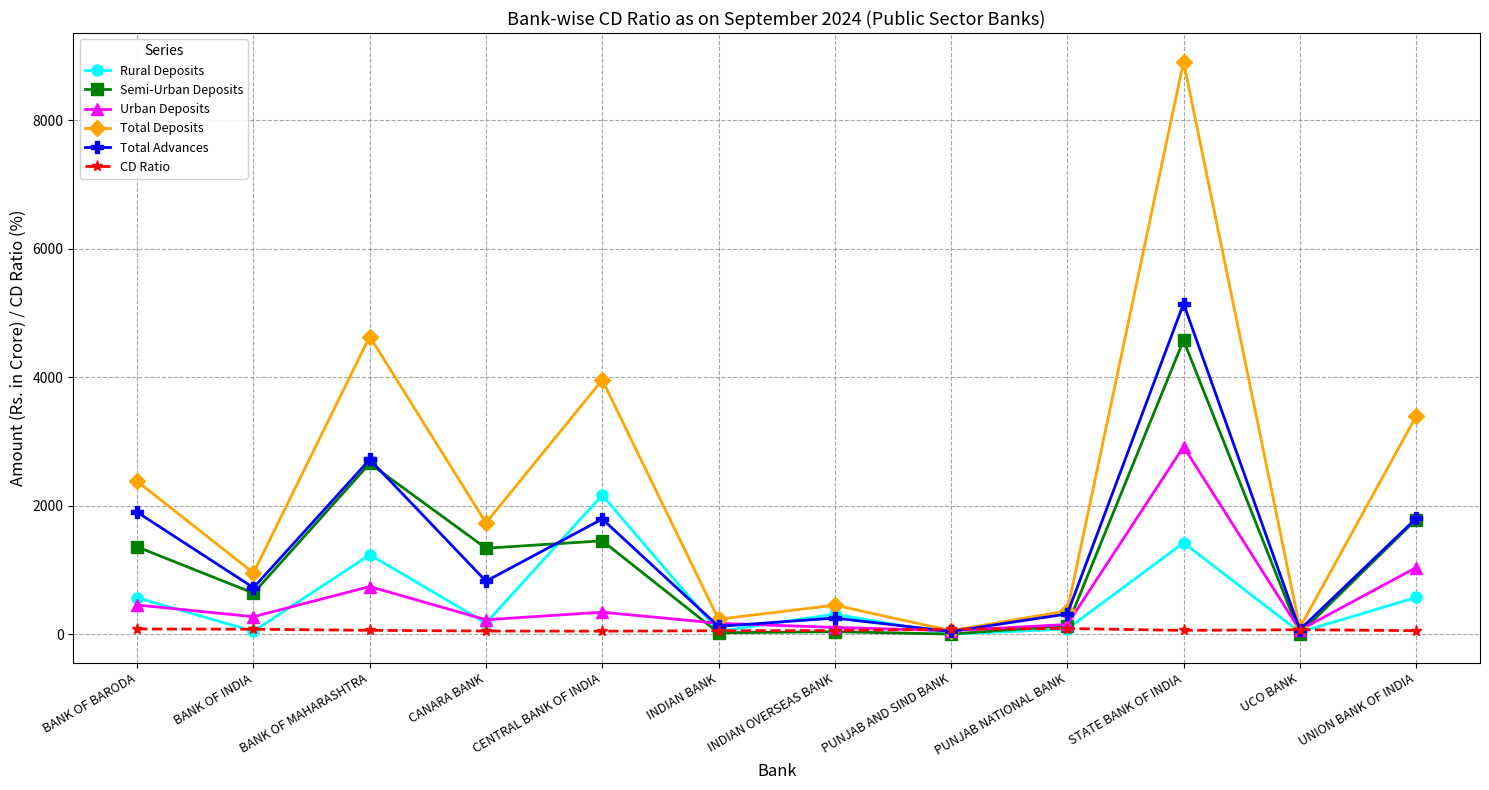

At which category does Total Advances reach its first local valley?

BANK OF INDIA